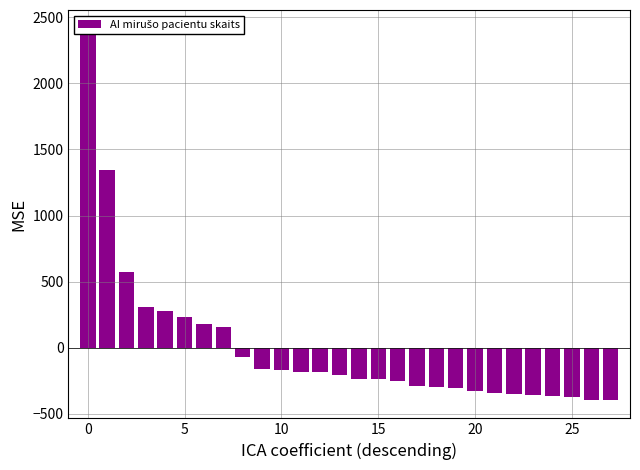

Is it true that the value at 25 is -606.8?

False